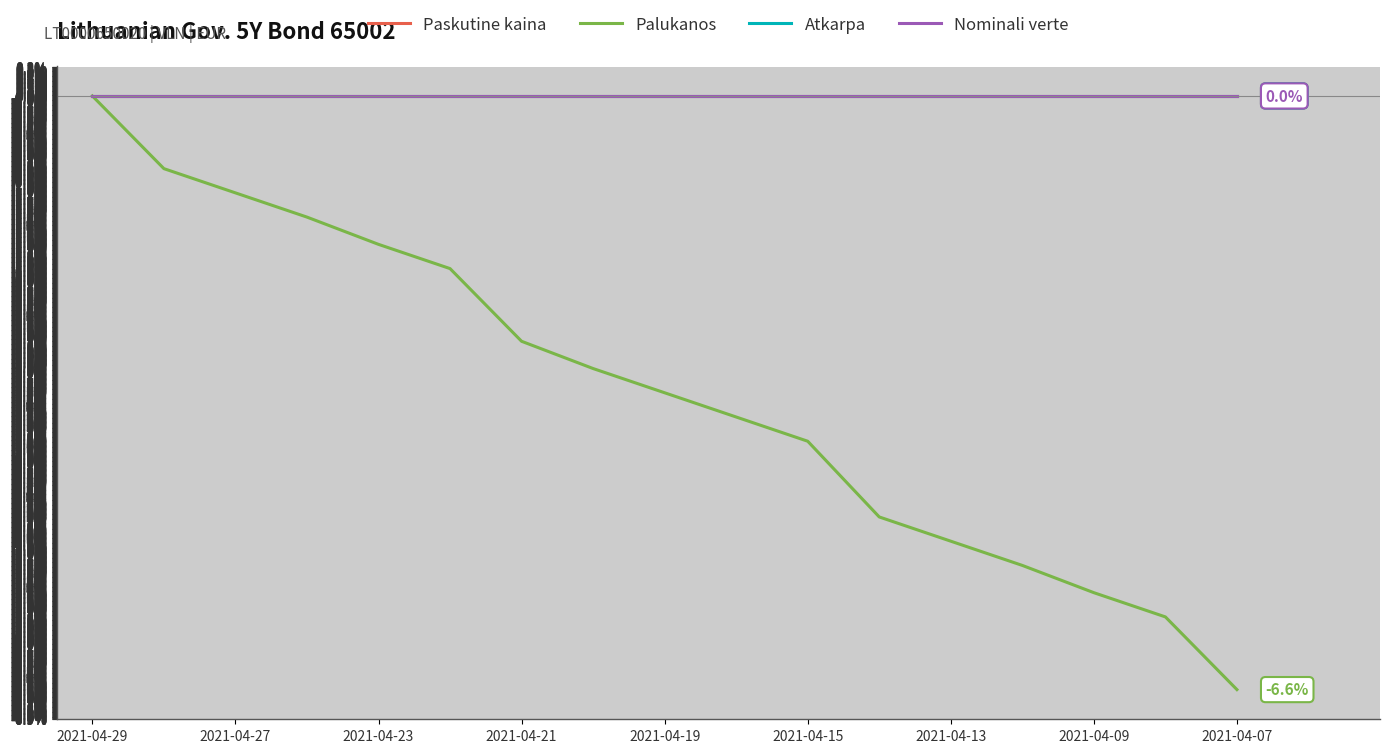

Is this an area chart (filled region under the line)?

No